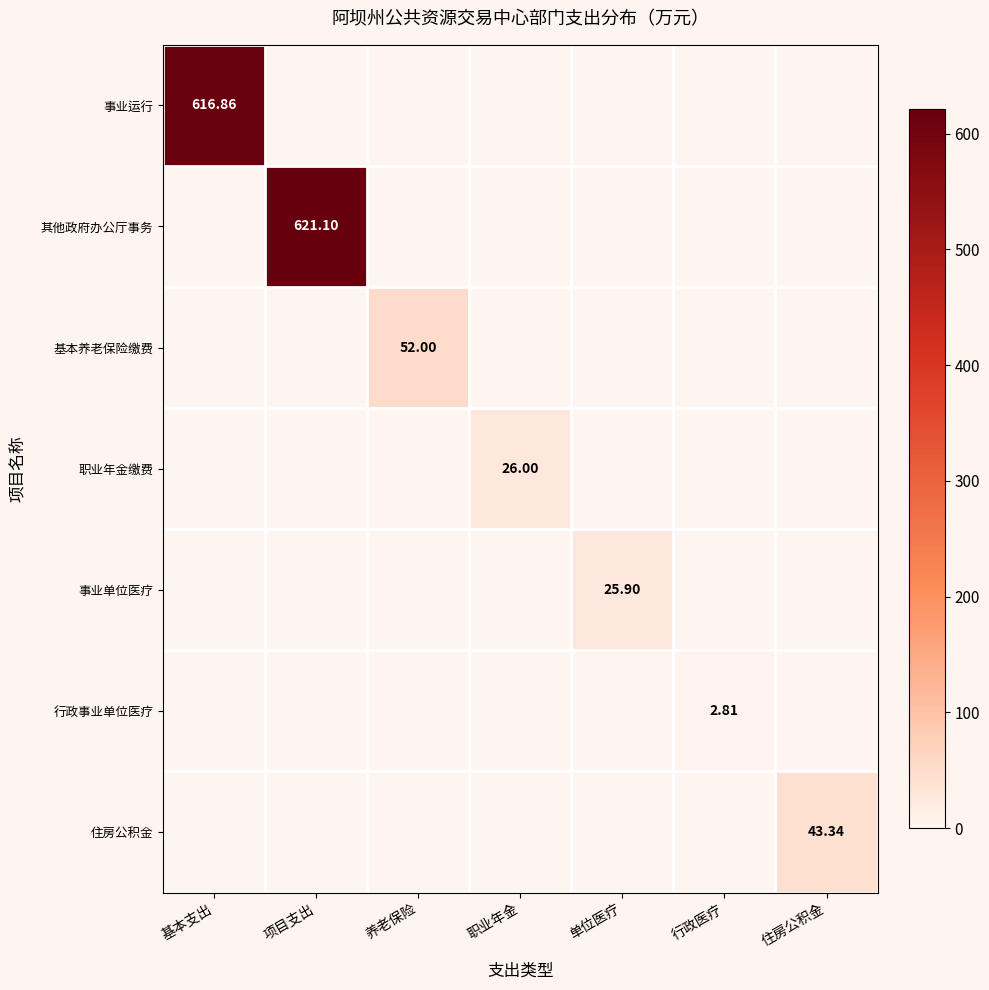

The value of 基本养老保险缴费 at 行政医疗 is 25.4. True or false?

False